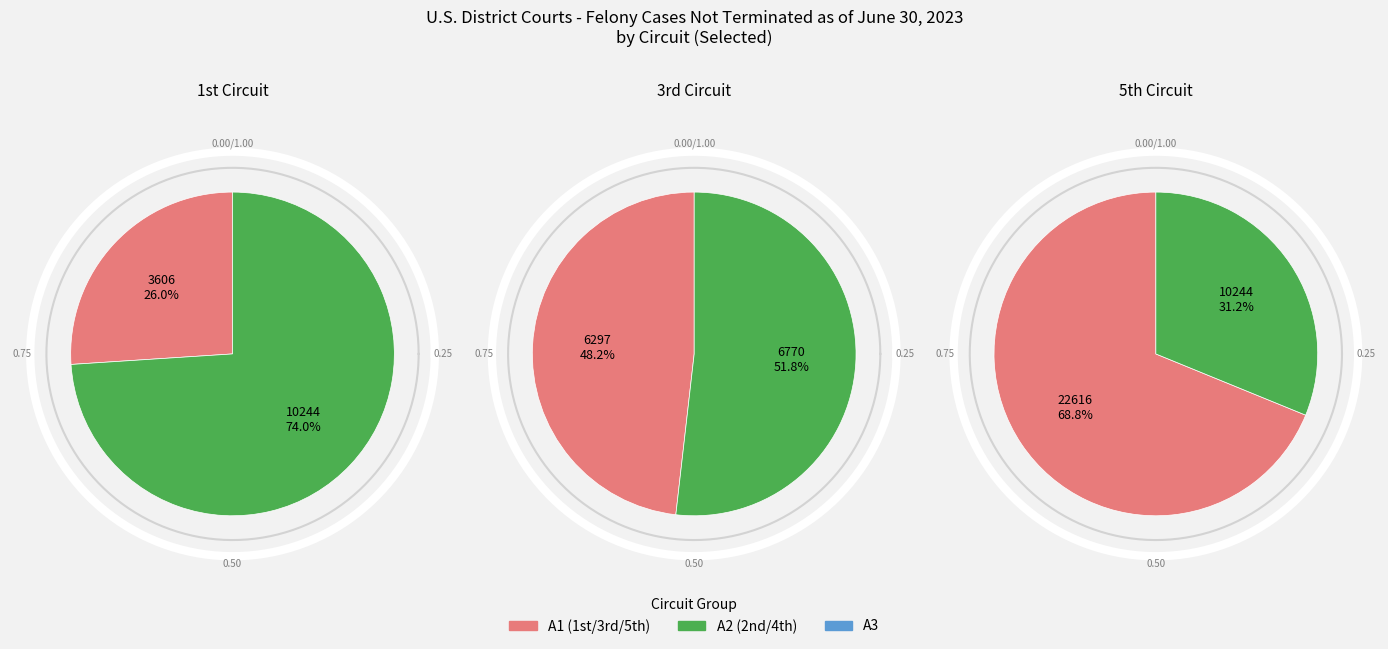

Which slice is the largest?

5th